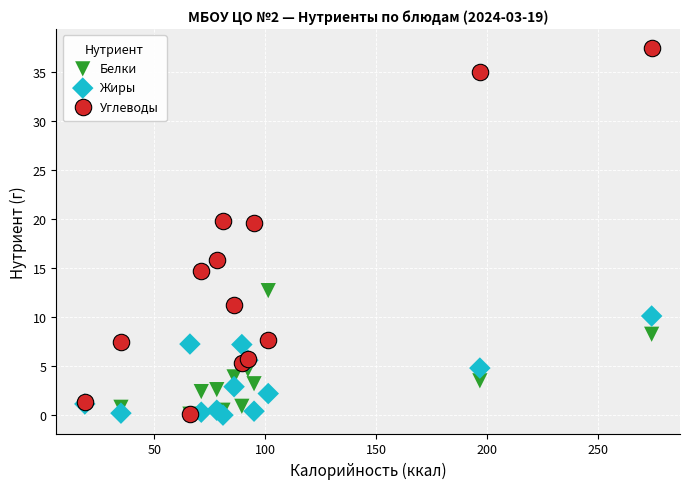

Which series has the widest spread of Y values?

Углеводы